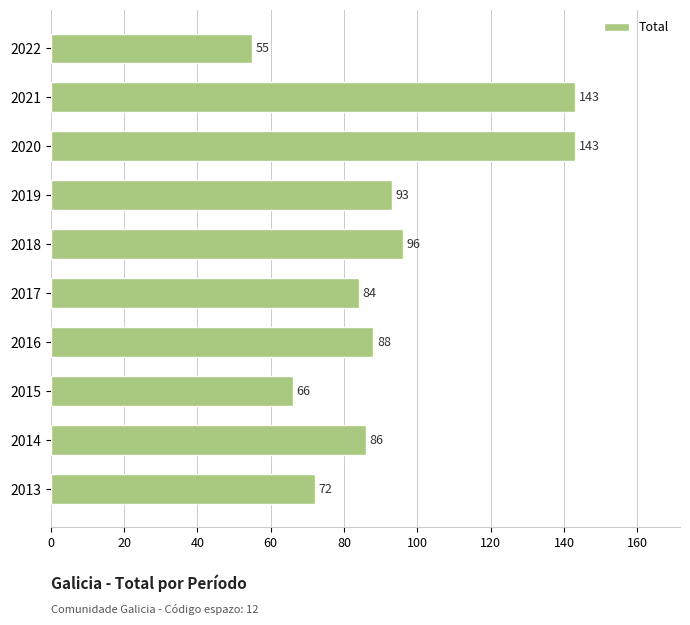

How many distinct data groups are displayed?

1